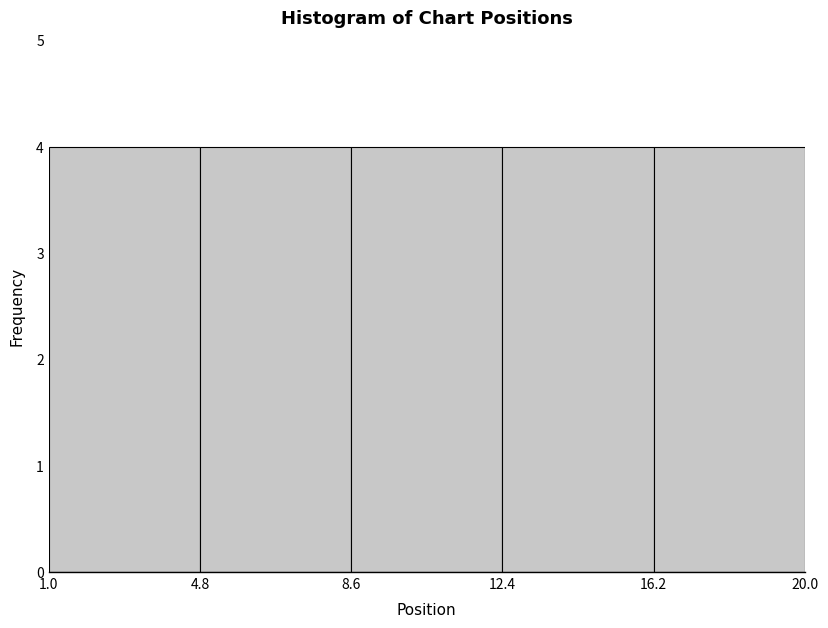

How tall is the bar that spans 16.2 to 20.0 on the x-axis? The values are not printed on the chart, so give them approximately, as read against the axis.

4